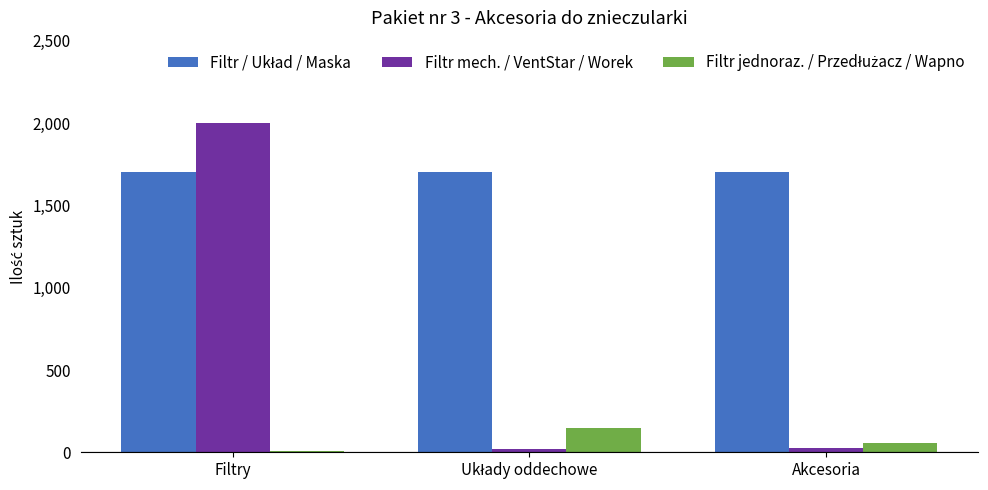

What is the smallest value displayed?

10